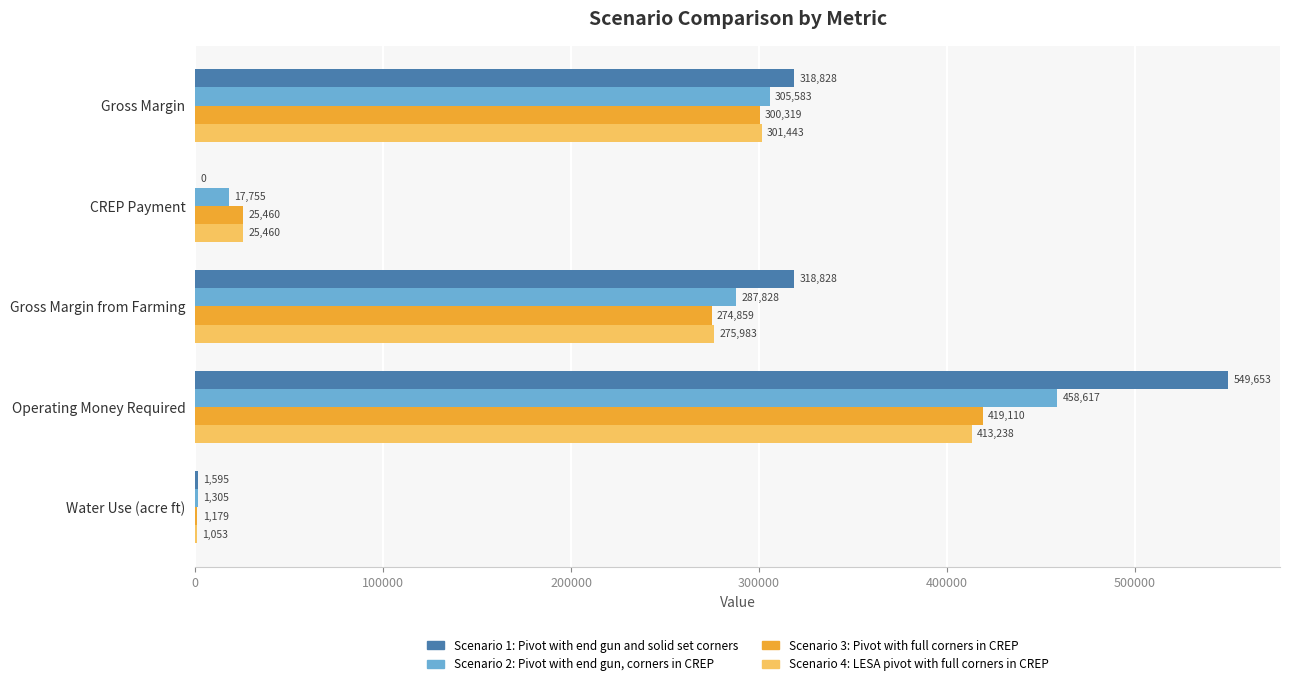

How many data points does each series have?

5